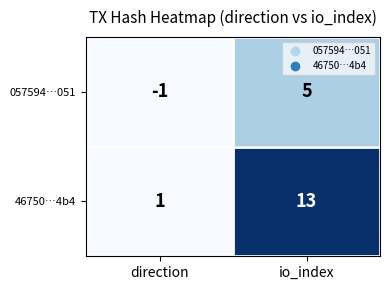

True or false: 057594…051 has a value of -2 at direction.

False